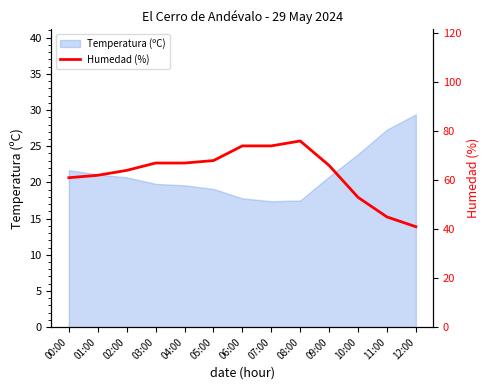

True or false: the data has more than 2 interior local peaks.

False